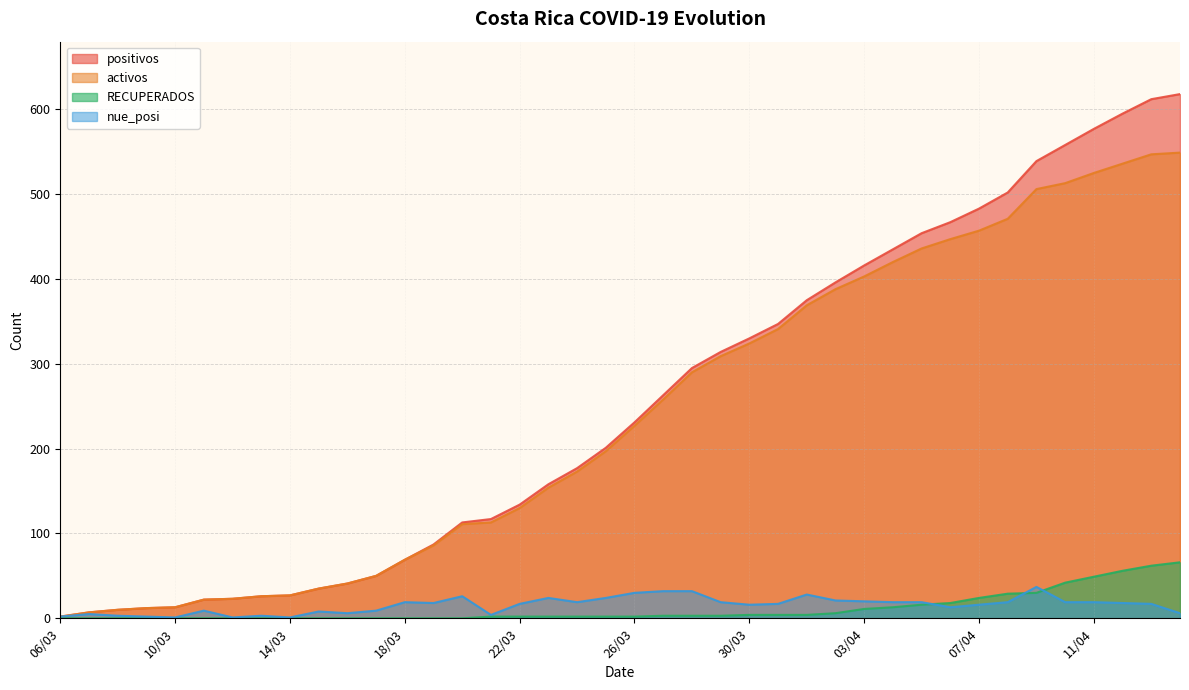

True or false: positivos has more than 2 interior local peaks.

False